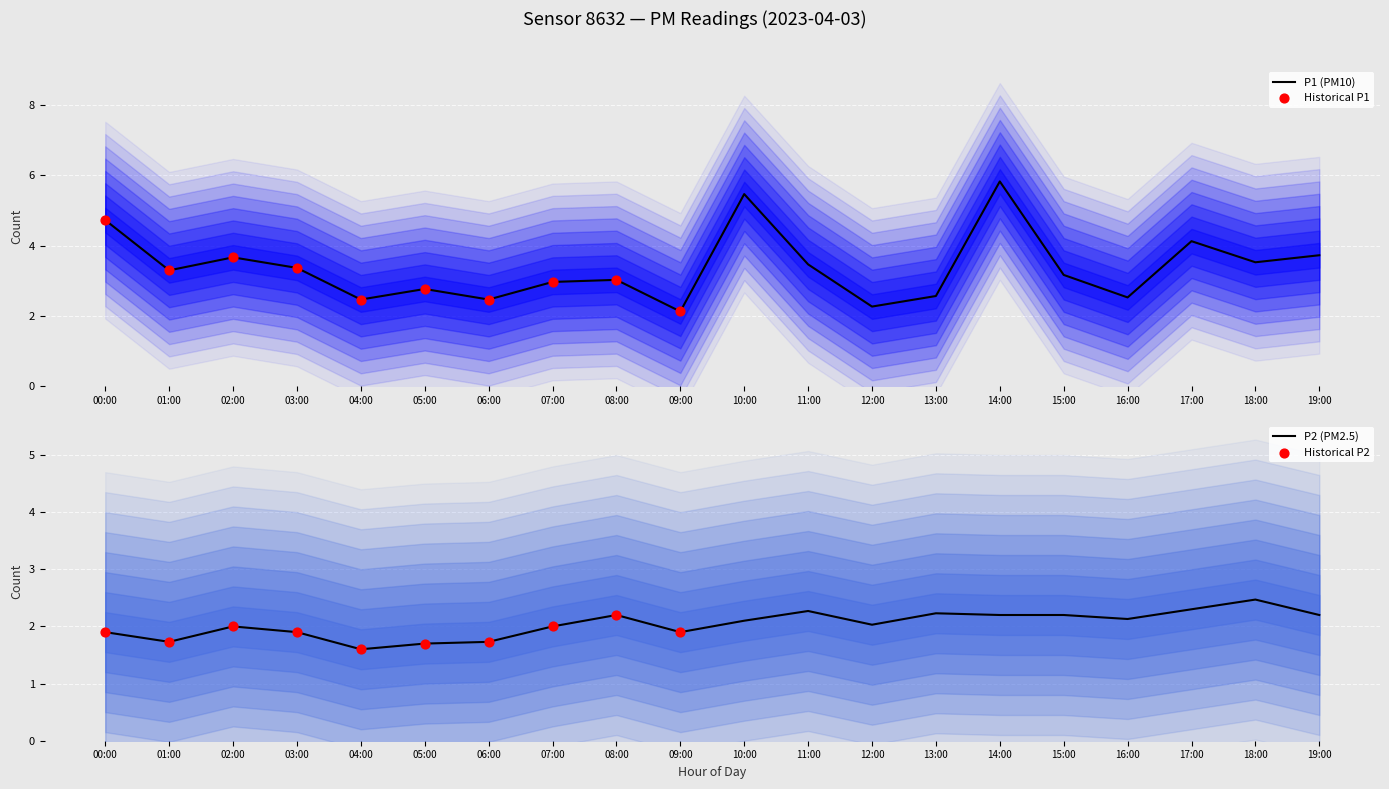

At which category is the sum across all series the highest?

14:00